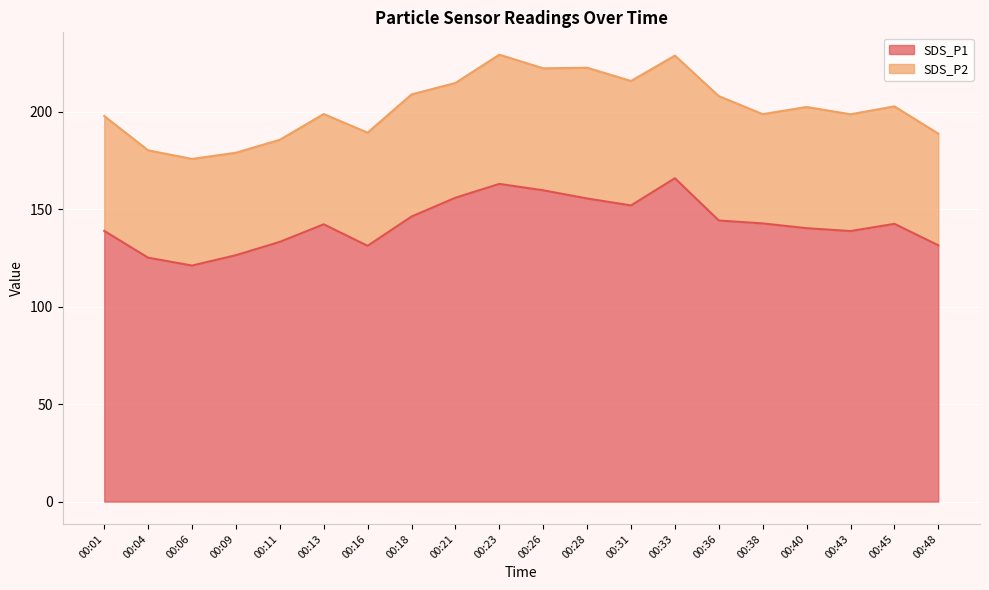

How many data points are above 142?

11